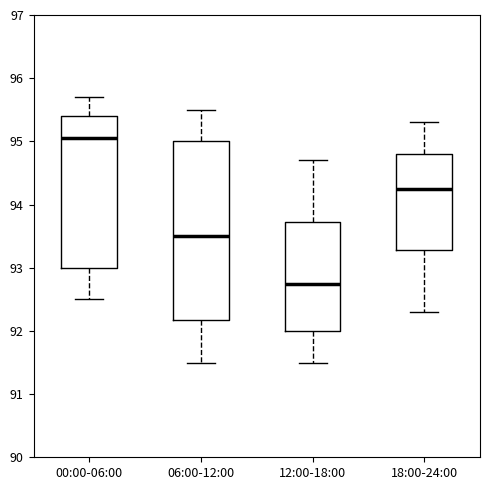

Comparing the boxes themselves (not the whiskers), which one is the tallest?

06:00-12:00